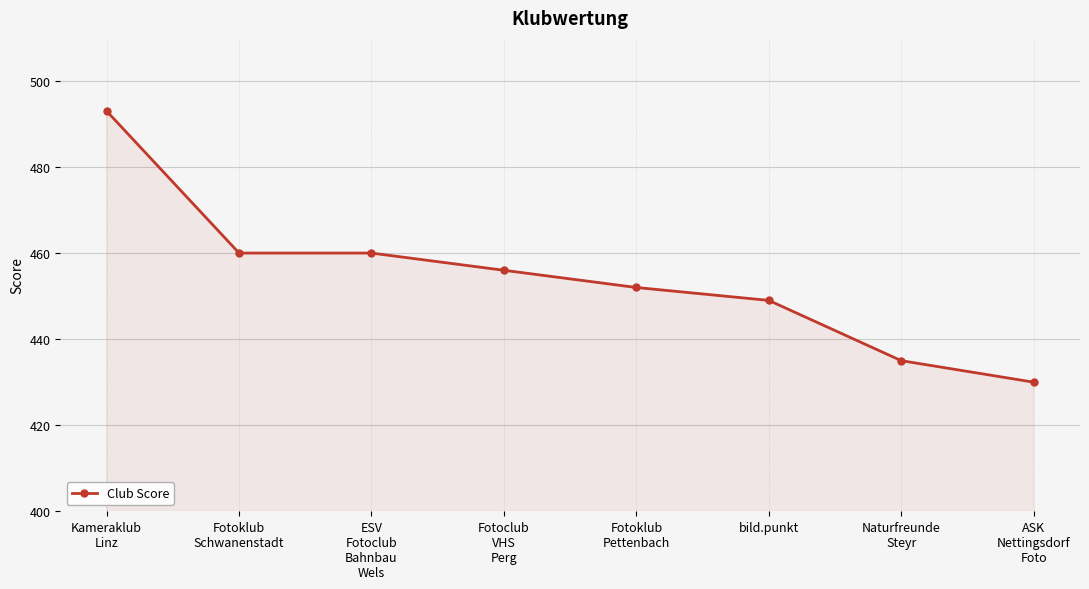

Which has a higher value, Kameraklub
Linz or Fotoklub
Pettenbach?

Kameraklub
Linz